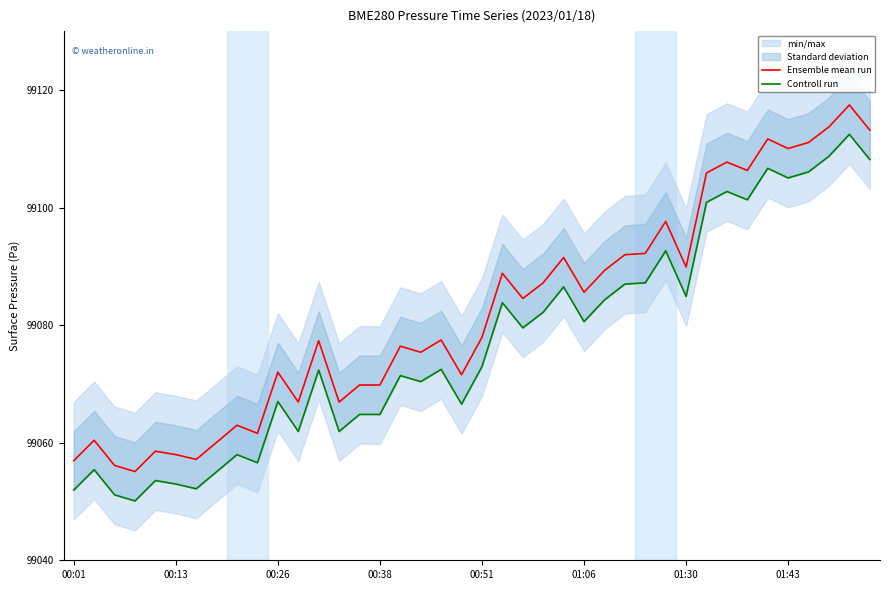

Is it true that Ensemble mean run equals 99110.0 at 01:43?

True